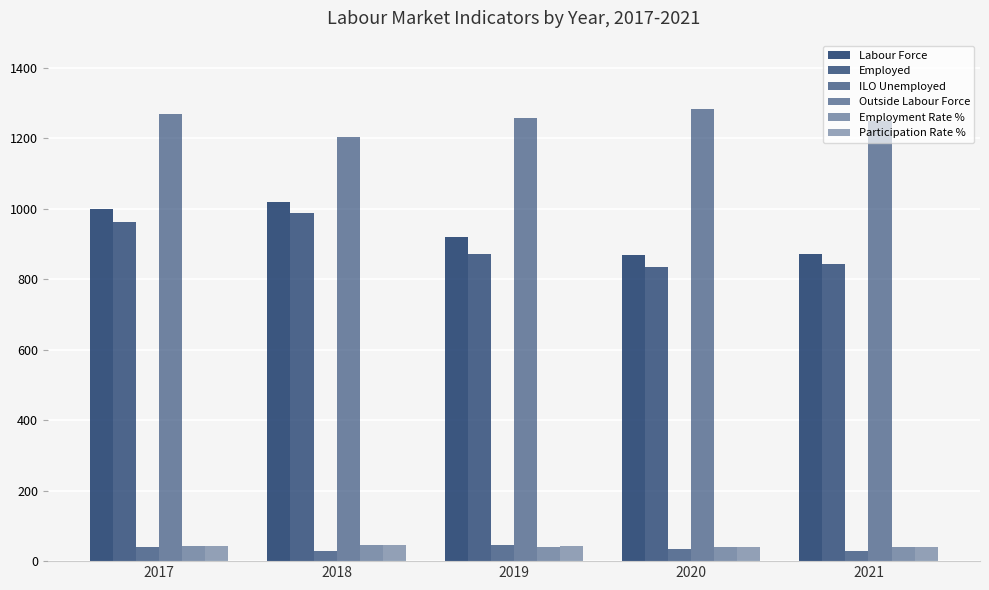

Which has a higher value, 2020 or 2017?

2017